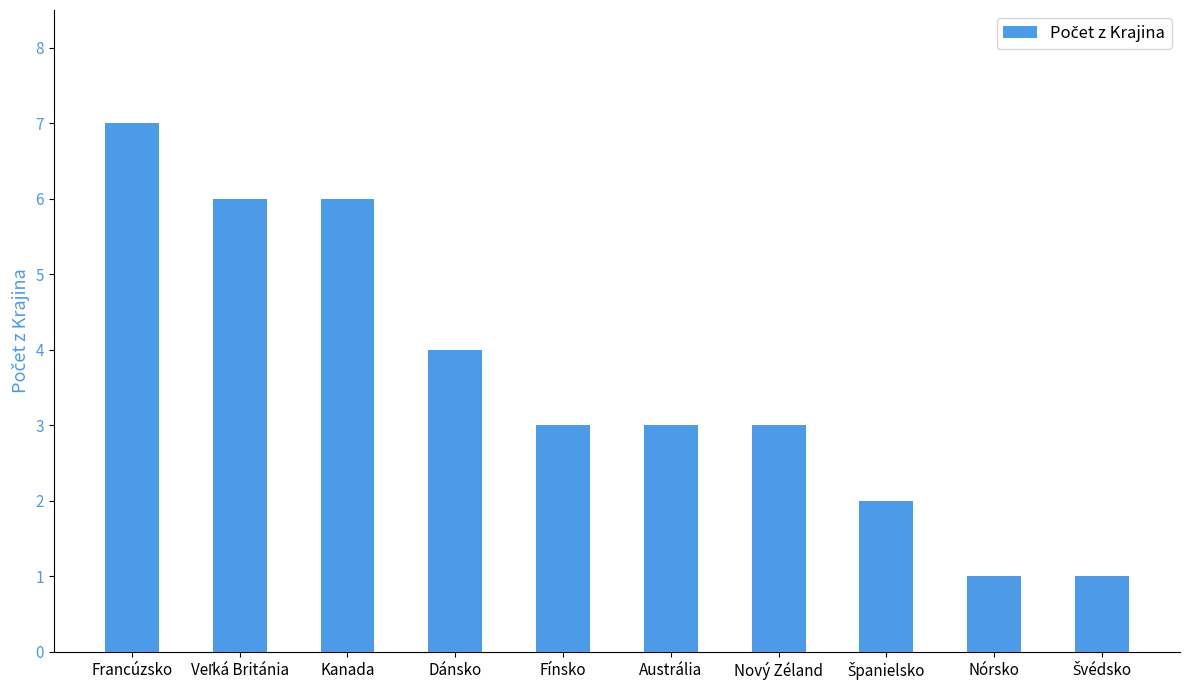

The chart shows a value of 1 at Nórsko. True or false?

True